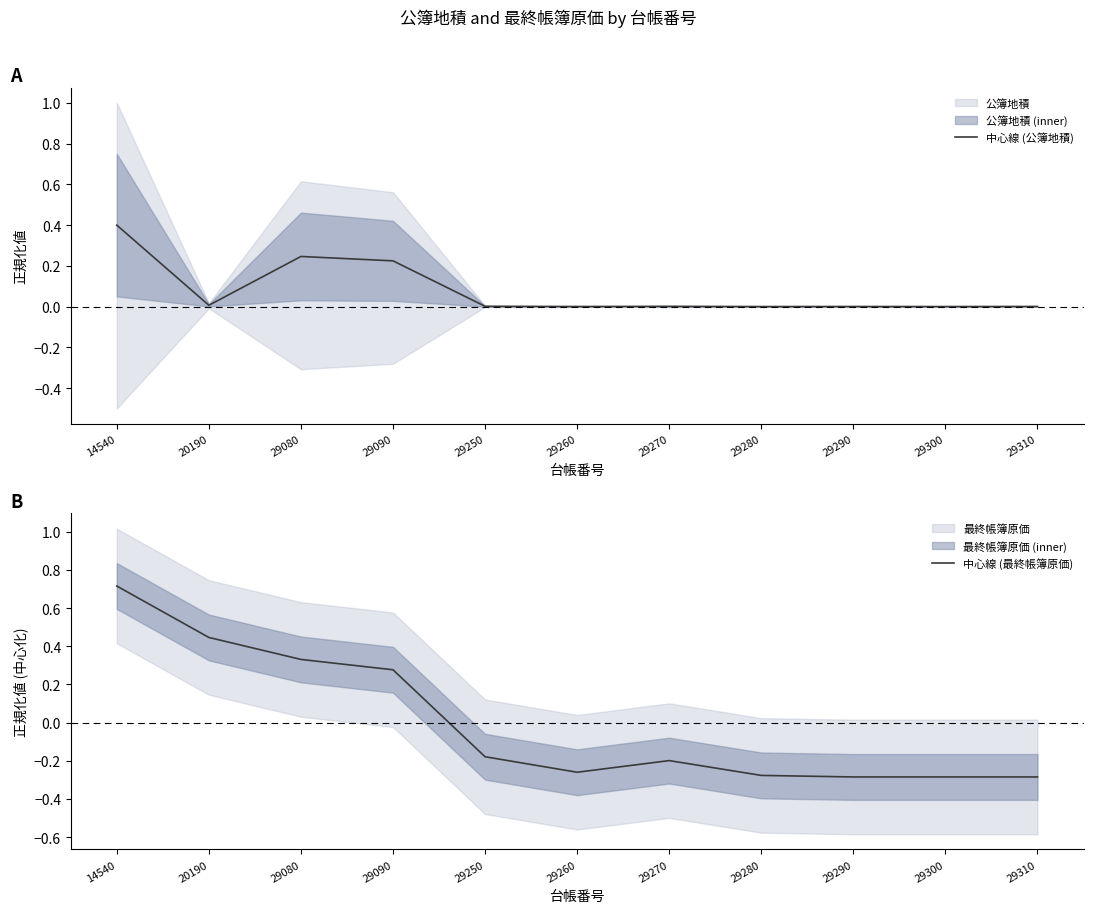

Is it true that 中心線 (公簿地積) equals 0.0 at 29260?

True